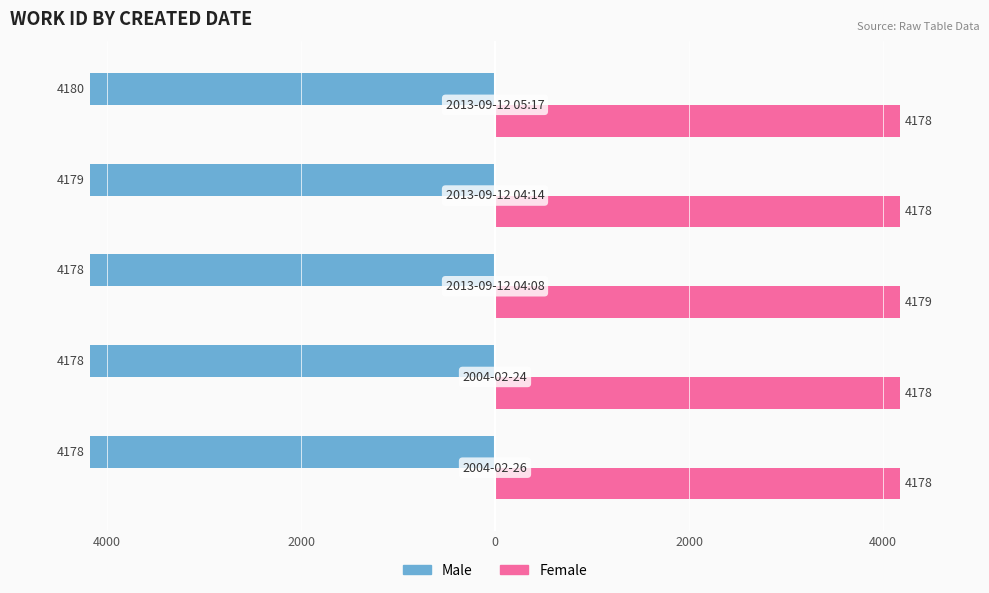

What are all the series names shown in the legend?

Male, Female